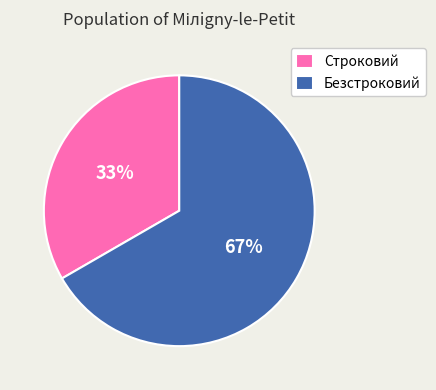

Is Строковий the majority of the pie?

No